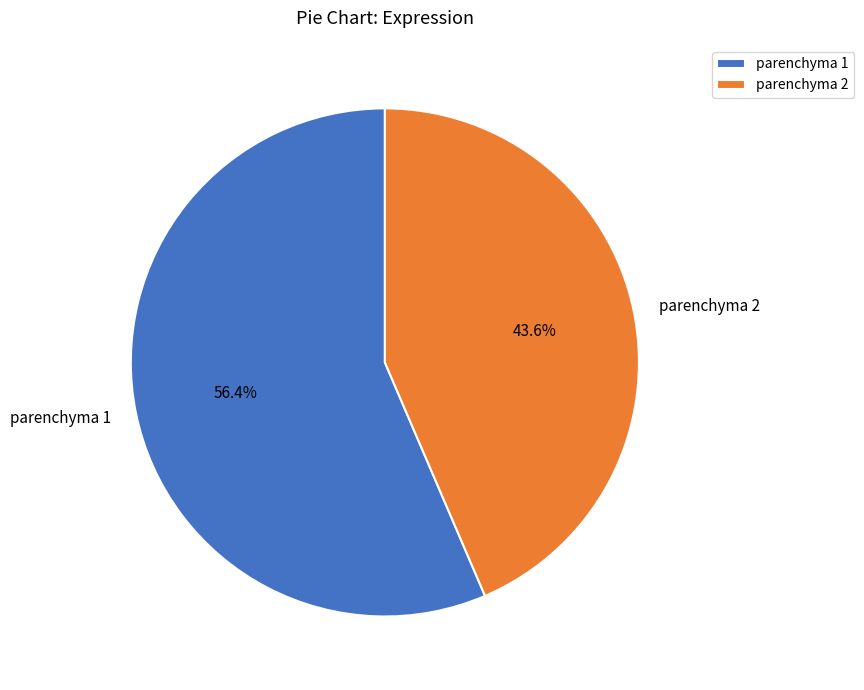

To the nearest percent, what is the difference between the parenchyma 2 and parenchyma 1 slice percentages?

13%